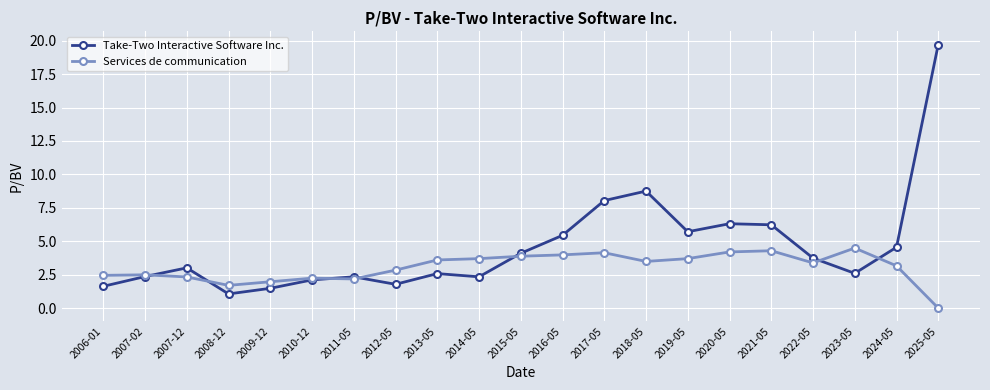

How many values in the Services de communication series are below 3?

9